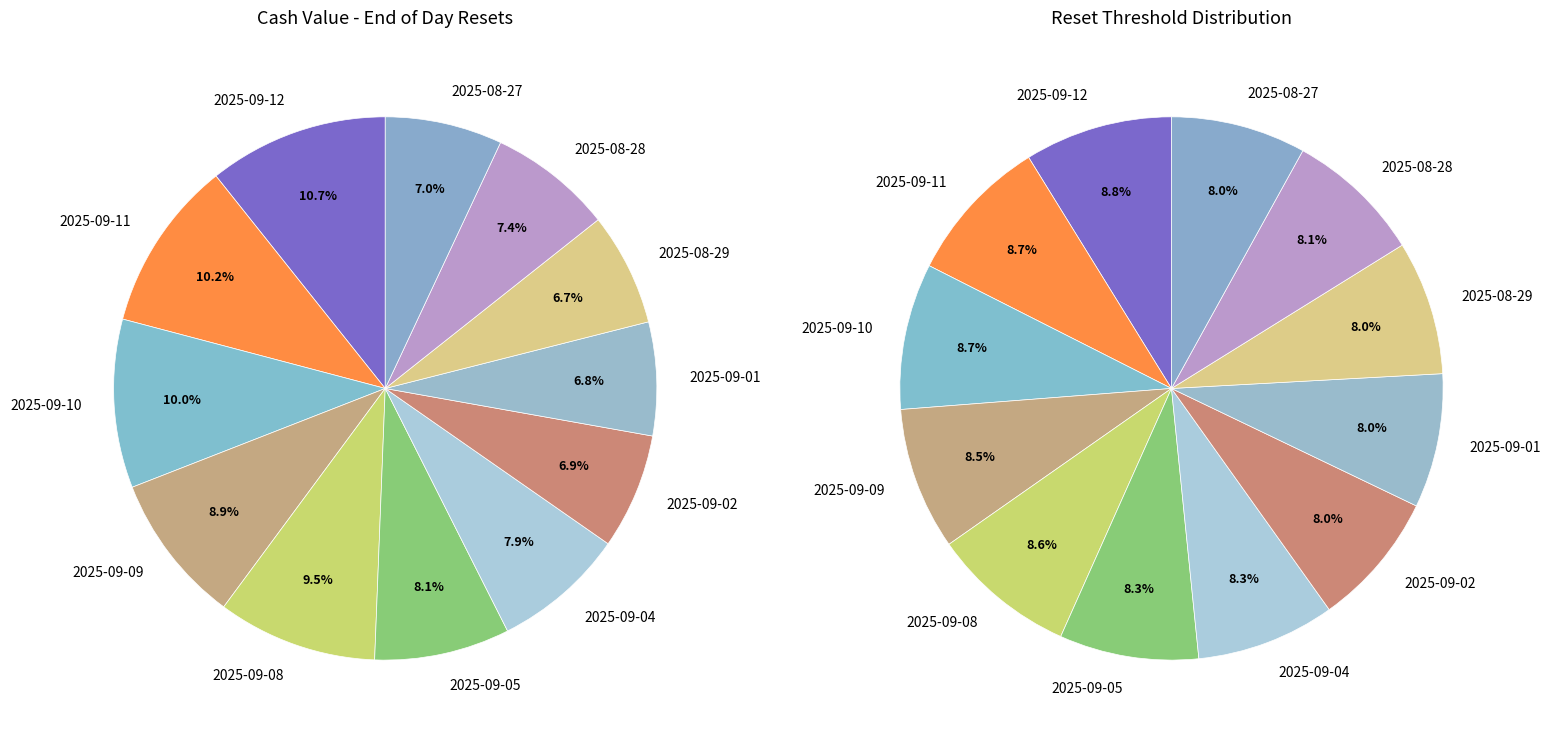

To the nearest percent, what portion does 2025-09-01 represent?

7%